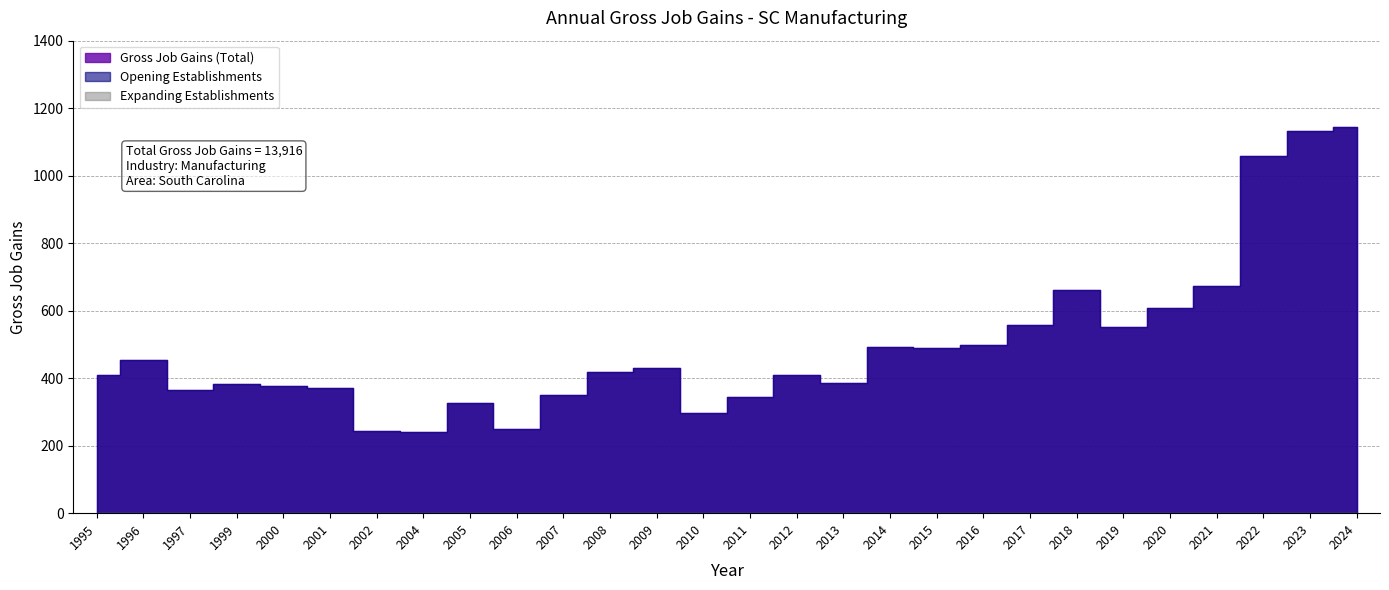

Count the number of categories in the chart.

28